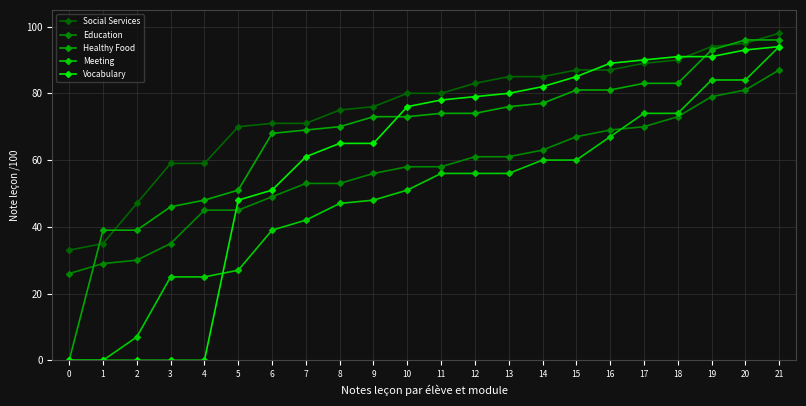

Read the Vocabulary value at 12, to the nearest 5.

80